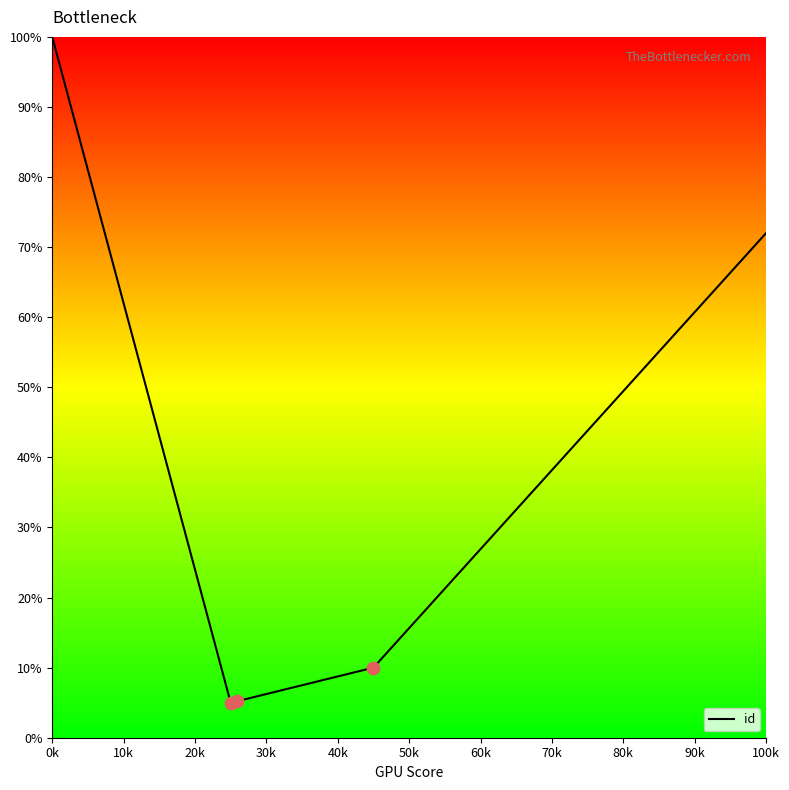

What is the maximum value for id?

100.0